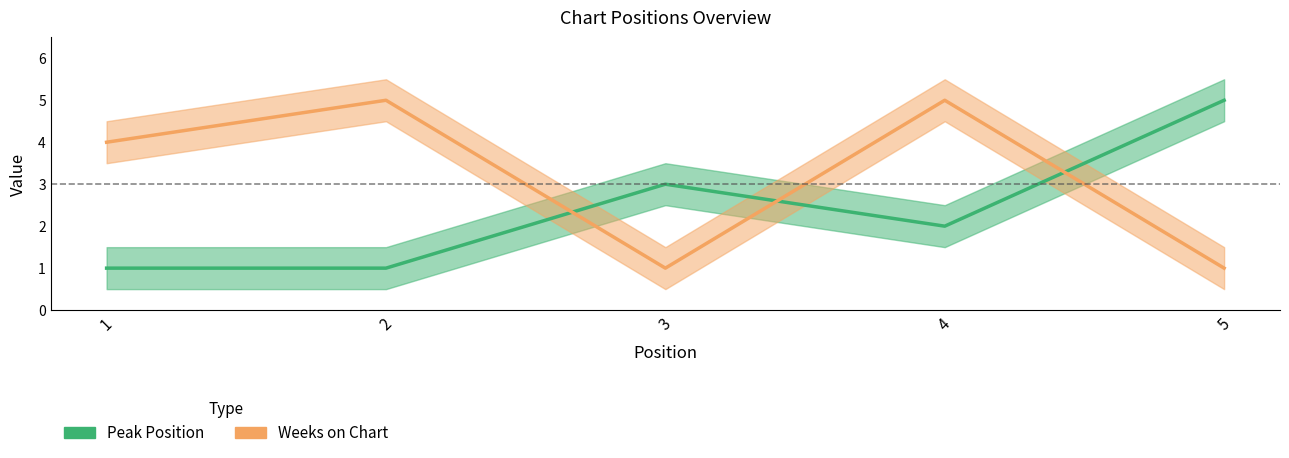

True or false: Peak Position and Weeks on Chart cross at least once.

True